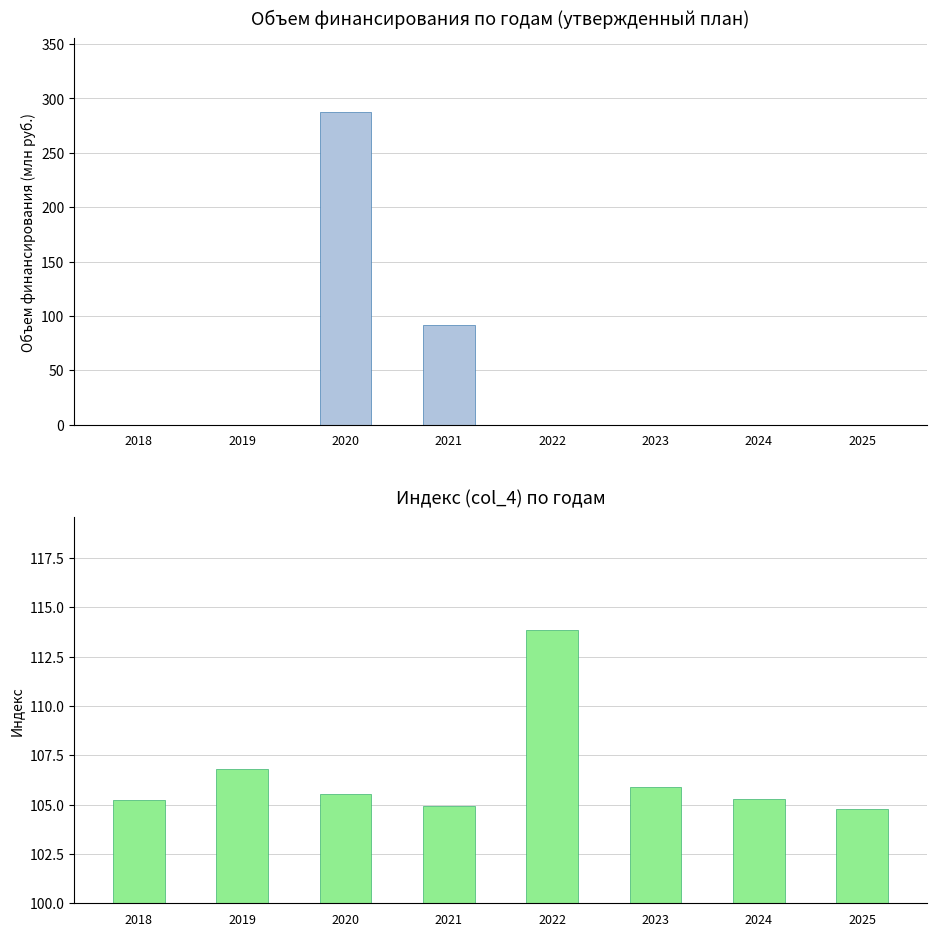

Is it true that Утвержденный план equals 0.0 at 2025?

True